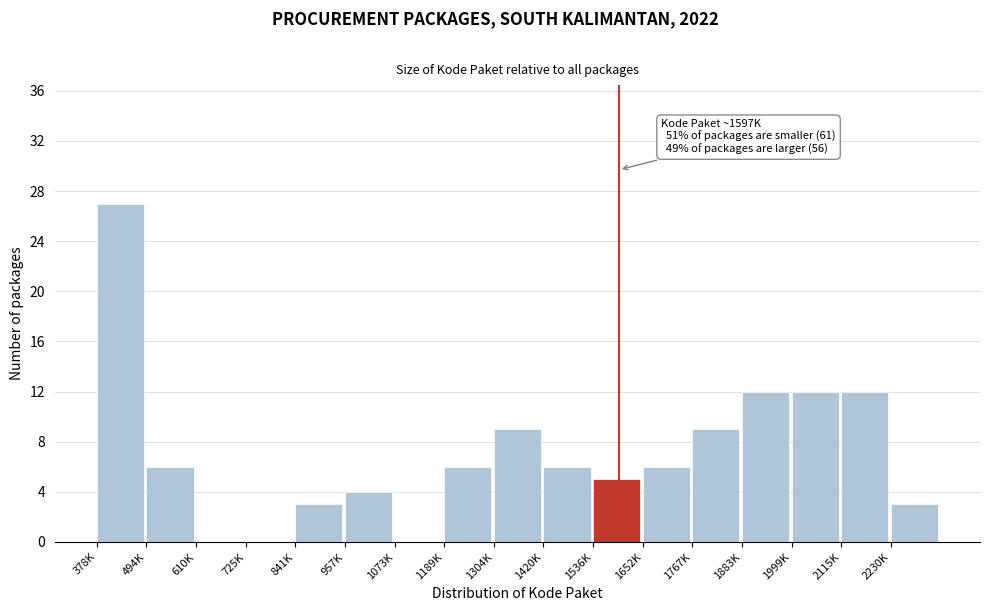

Reading left to right, transcribe all the data shown in this chart.

378K=27	494K=6	610K=0	725K=0	841K=3	957K=4	1073K=0	1189K=6	1304K=9	1420K=6	1536K=5	1652K=6	1767K=9	1883K=12	1999K=12	2115K=12	2230K=3